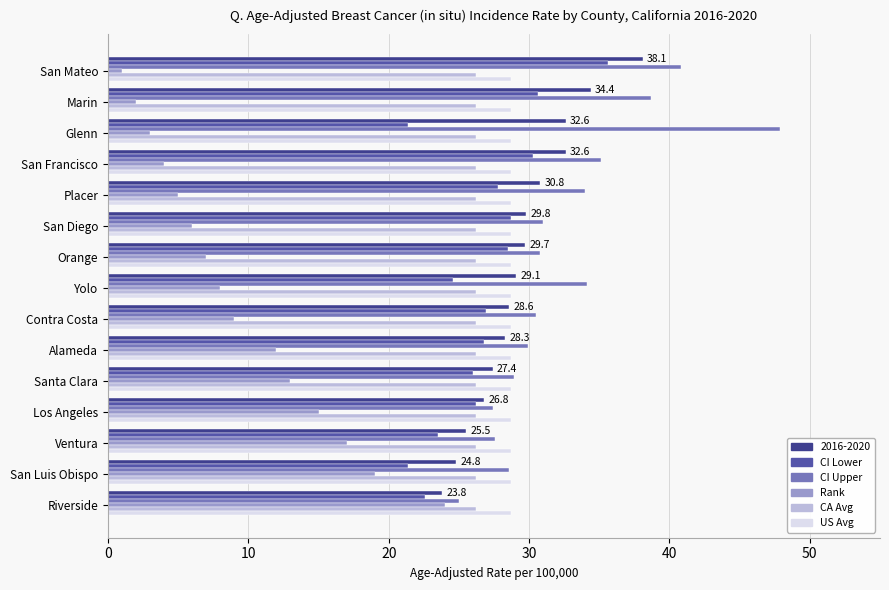

Is it true that CA Avg equals 35.6 at Santa Clara?

False